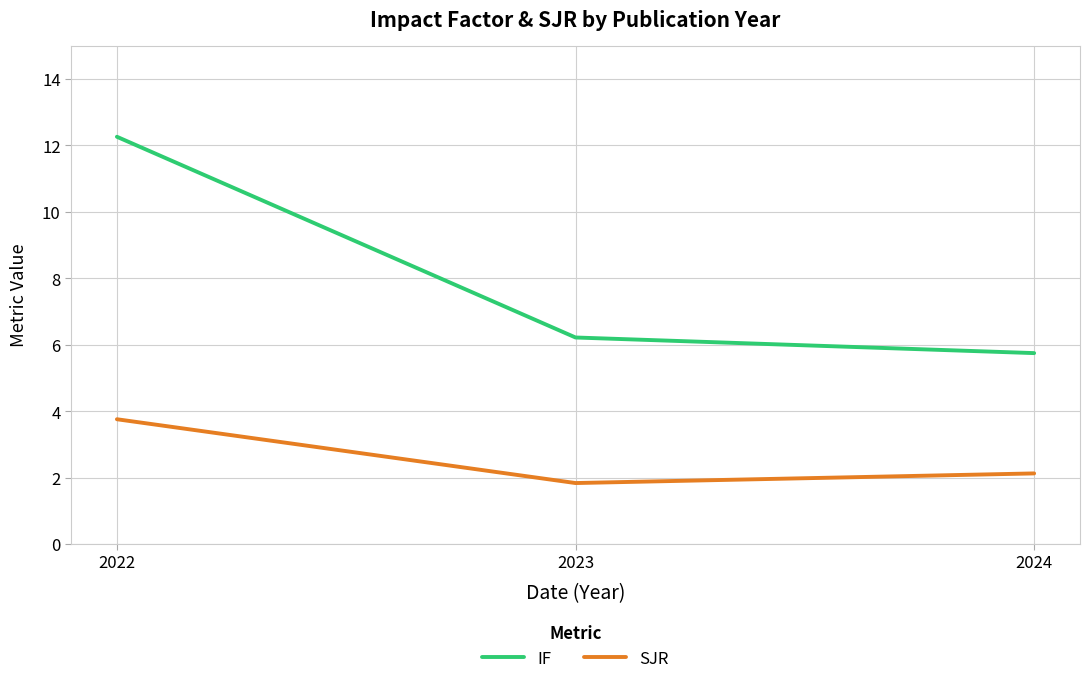

Where does the IF series first go above 6?

2022